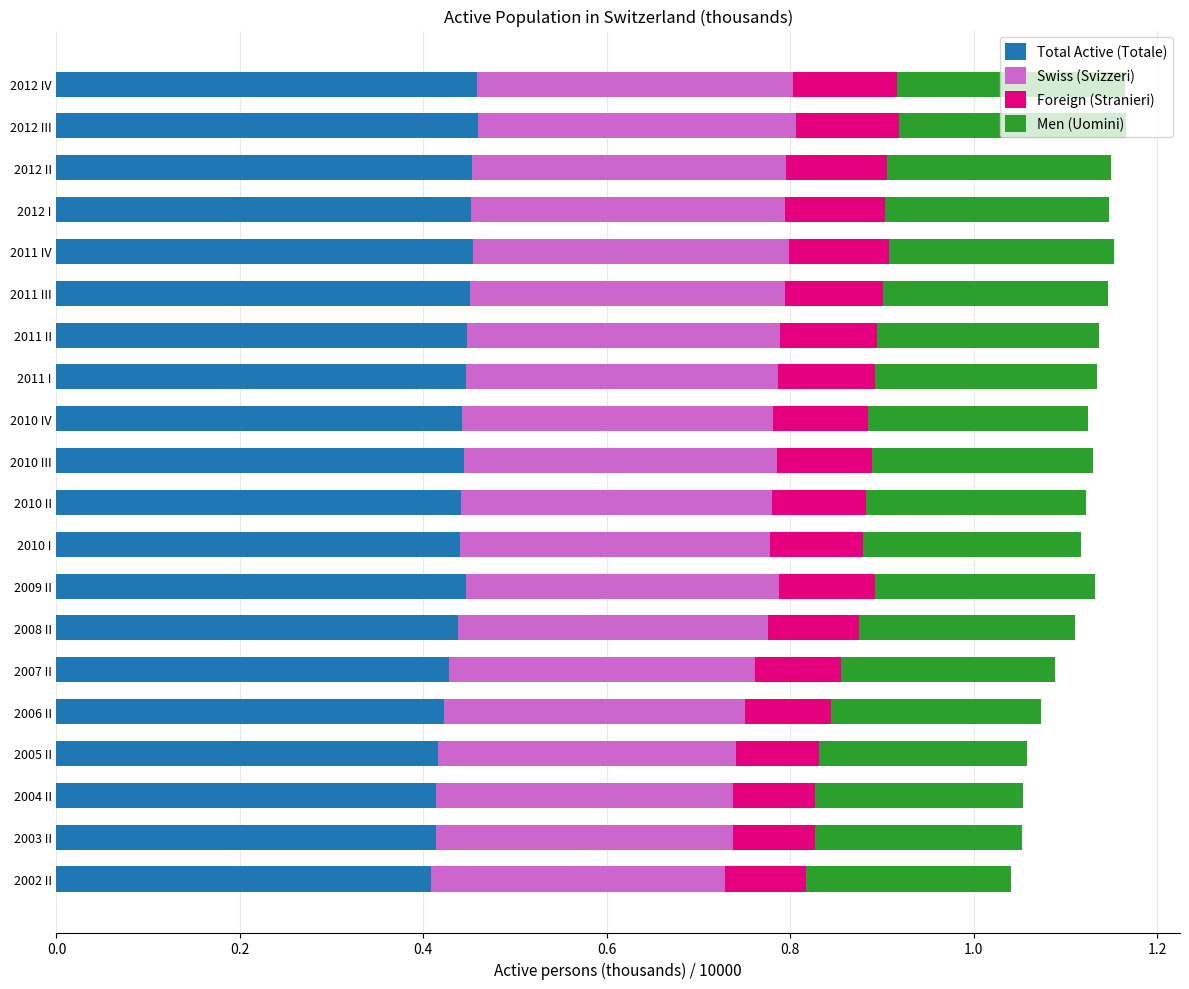

What is the sum of all Total Active (Totale) values?

8.8